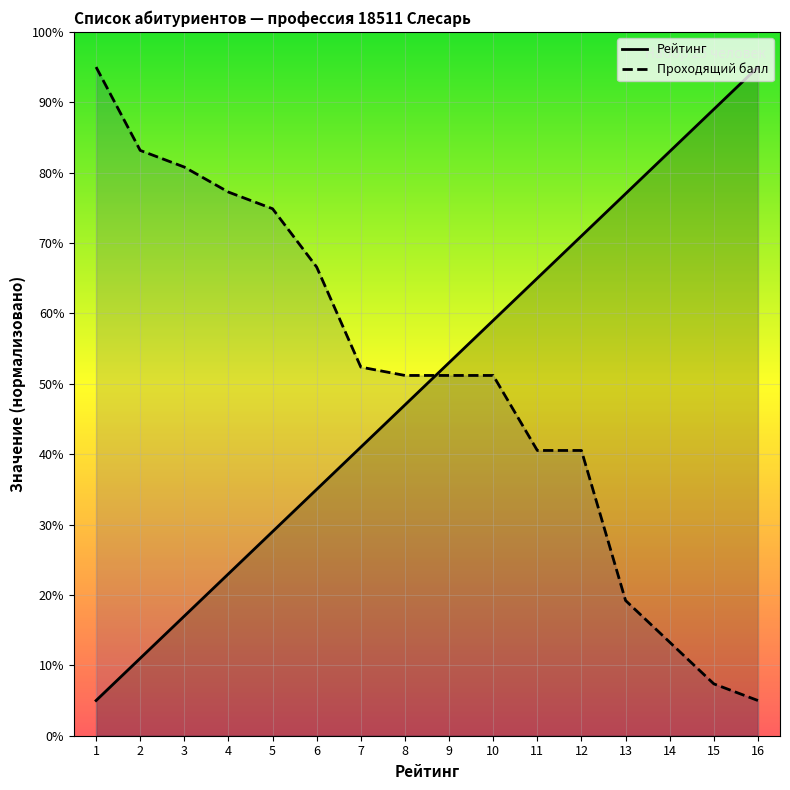

At which label does Рейтинг reach its peak?

16